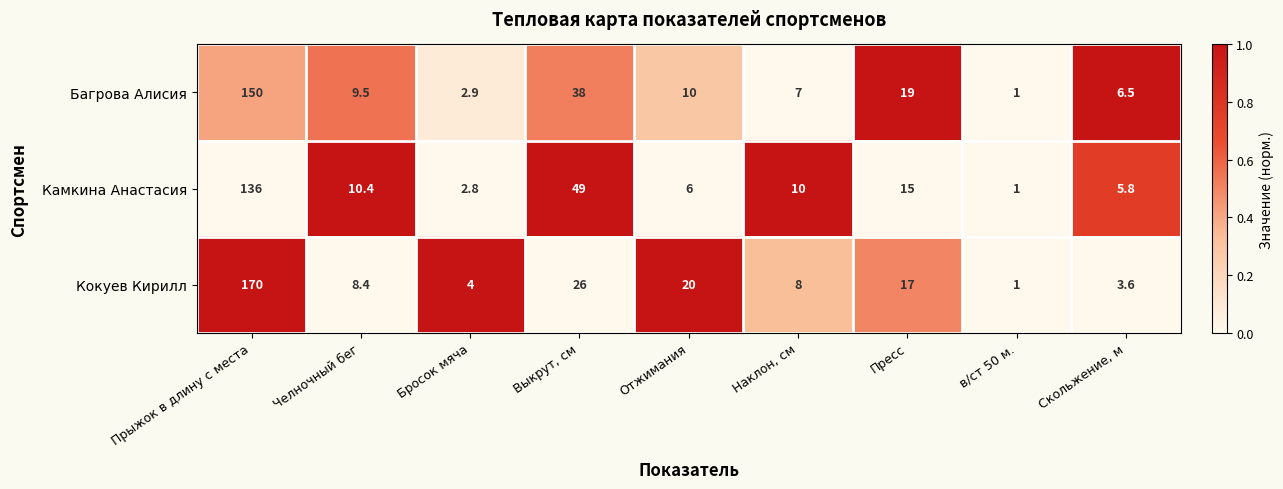

Which series changed the most between Челночный бег and Бросок мяча?

Камкина Анастасия